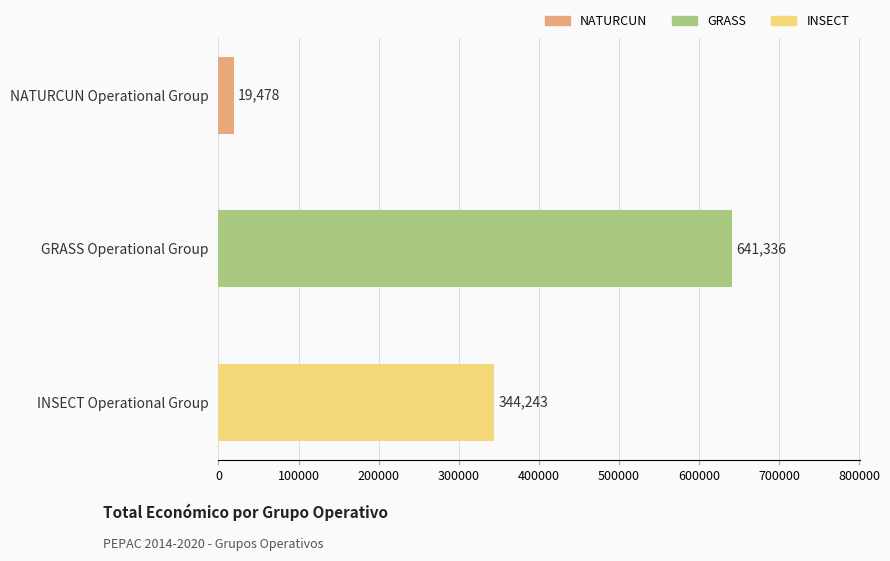

What is the smallest value displayed?

19478